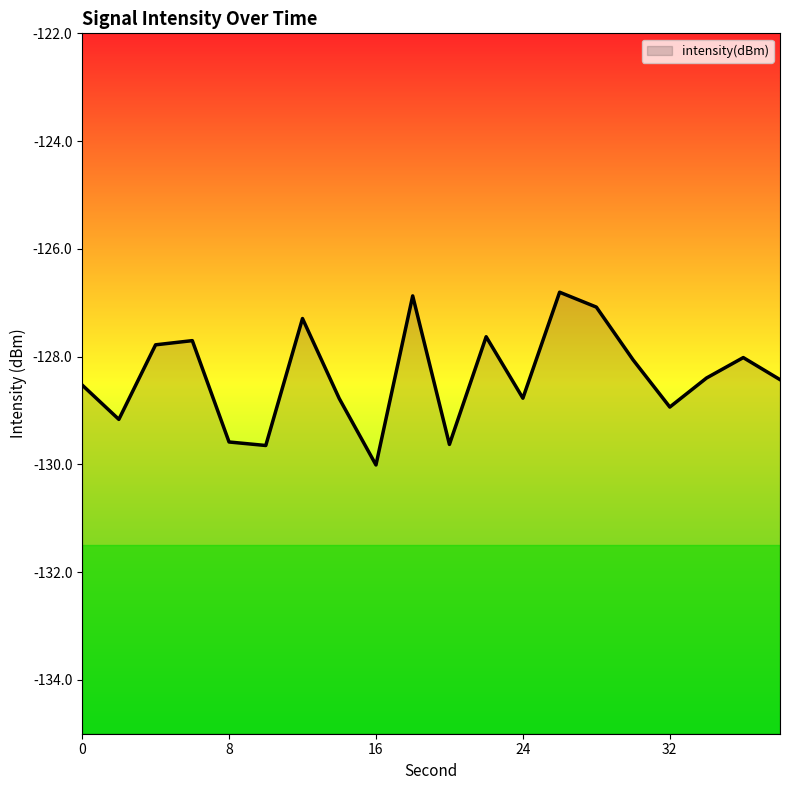

What is the minimum value shown in the chart?

-130.0